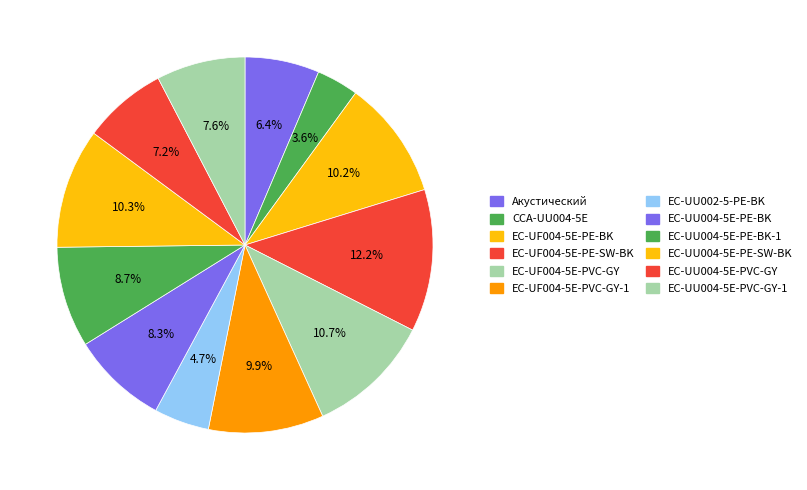

What is the smallest slice in the pie chart?

CCA-UU004-5E